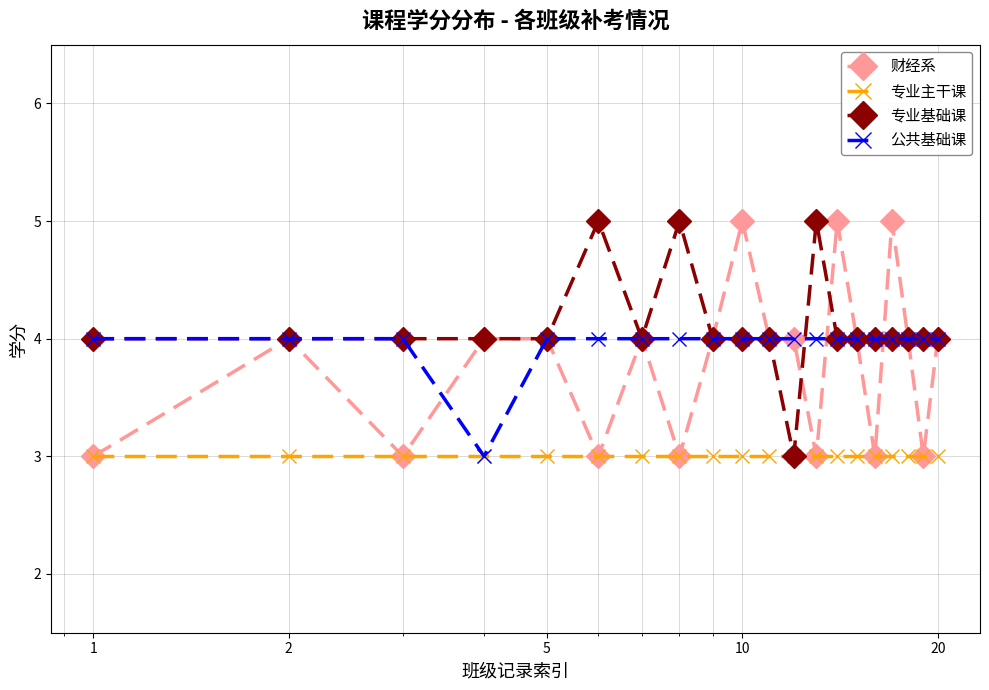

True or false: 专业基础课 has more than 0 interior local peaks.

True